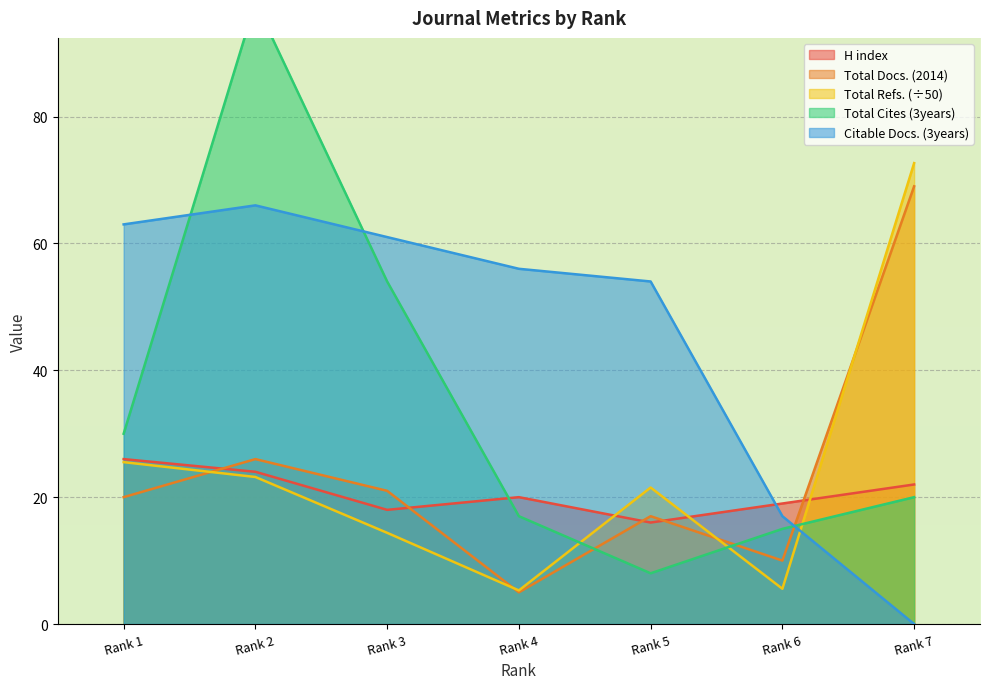

List the labels in order of Total Cites (3years) value, largest first.

Rank 2, Rank 3, Rank 1, Rank 7, Rank 4, Rank 6, Rank 5